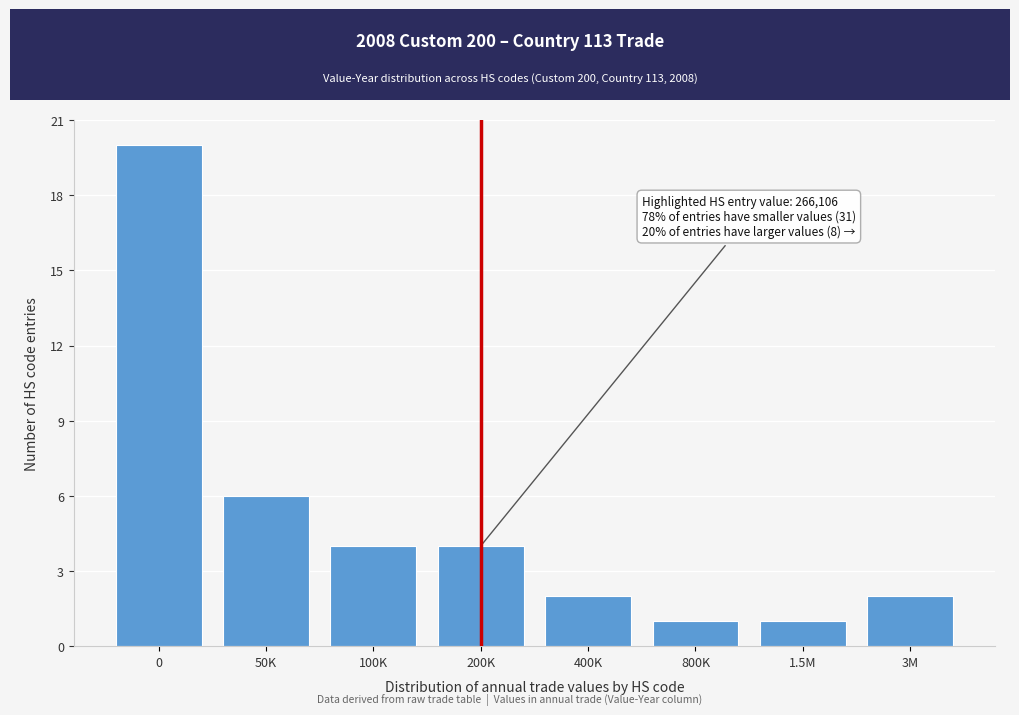

Reading left to right, list all the values displayed in this chart.

20	6	4	4	2	1	1	2